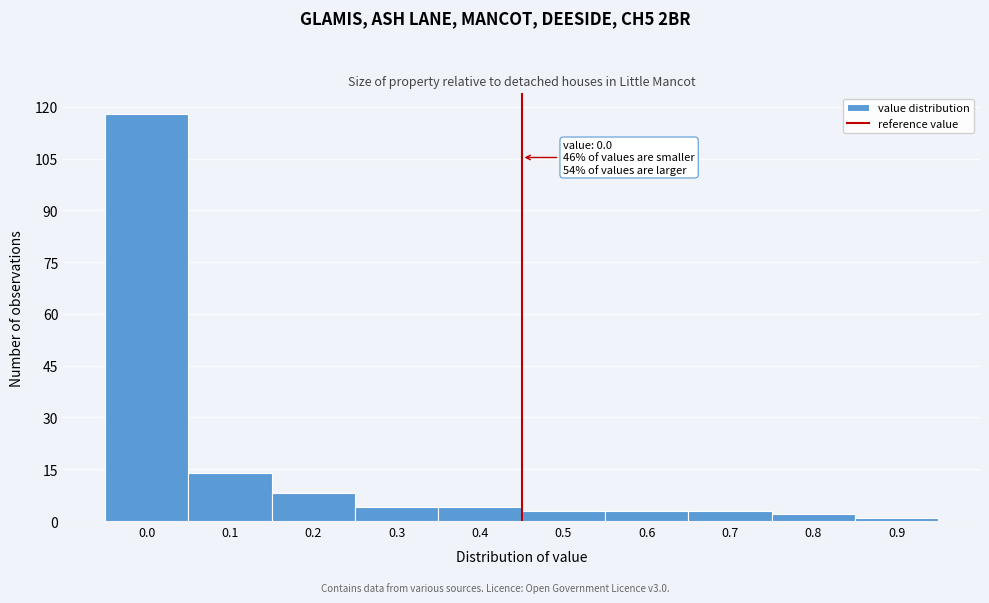

Reading left to right, what are all the values shown in this chart?

118	14	8	4	4	3	3	3	2	1